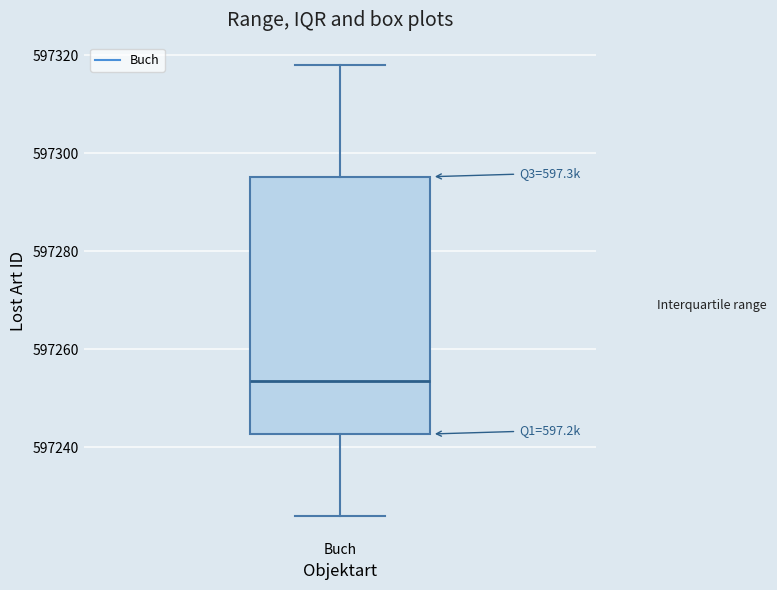

Read this box plot against the y-axis: the position of the median line, the range covered by the box, and the ends of both whiskers. The values are not printed on the chart, so give them approximately, as read against the axis.

median 597254, box 597242 to 597296, whiskers 597226 to 597318